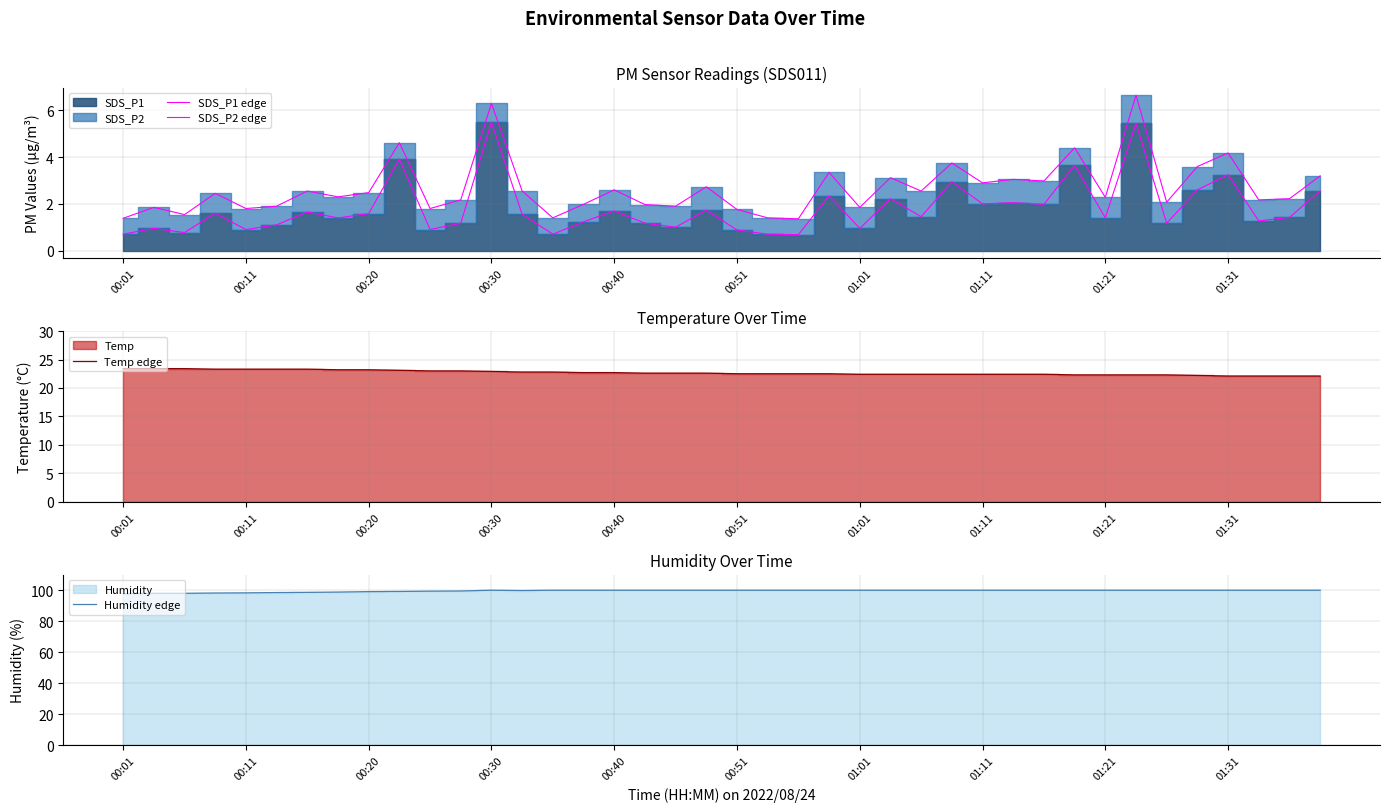

True or false: Temp edge has more than 2 points higher than both neighbors.

False